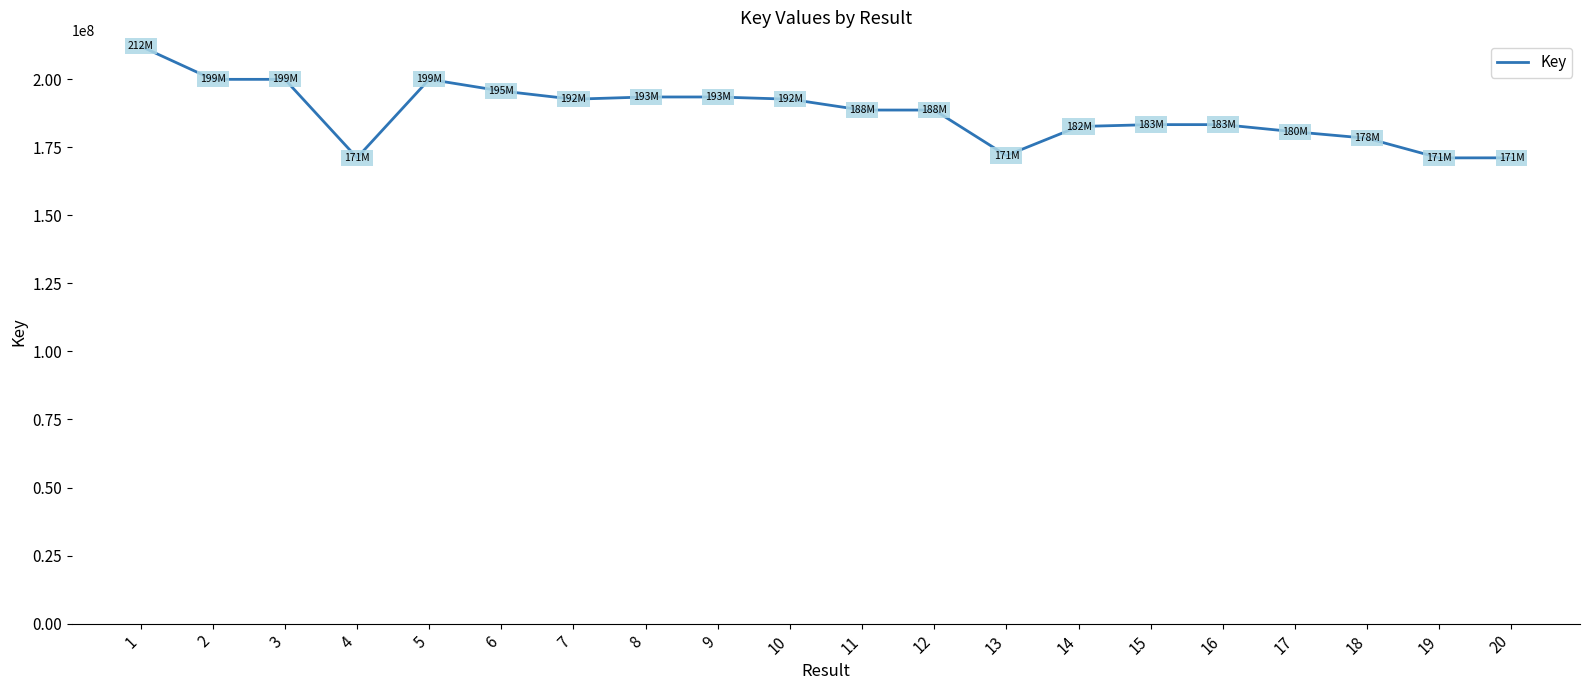

What is the smallest value displayed?

171102277